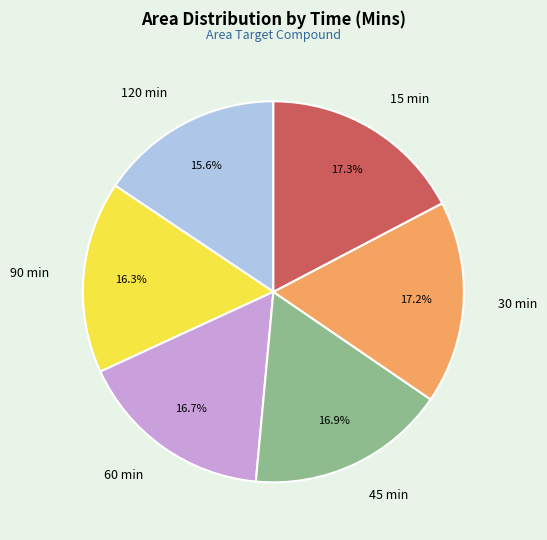

To the nearest percent, what is the combined percentage of 90 and 15?

34%